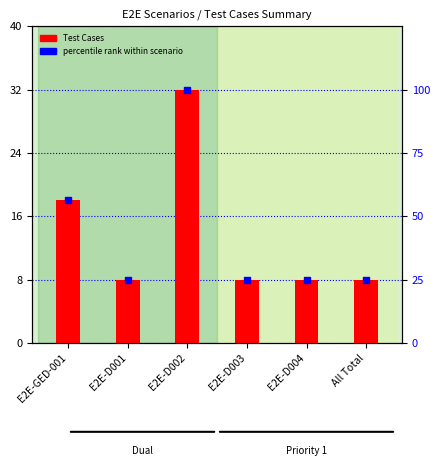

Which series contains the lowest Y value?

Test Cases